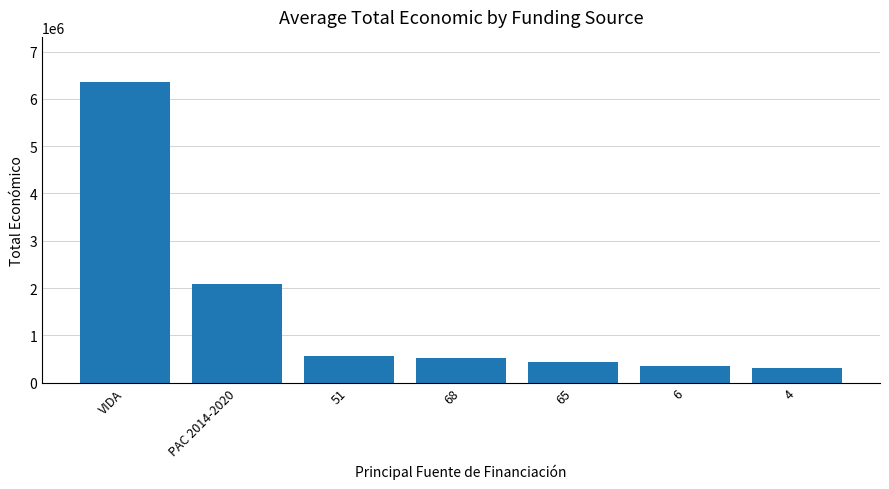

At which category does the chart reach its peak across all series?

VIDA